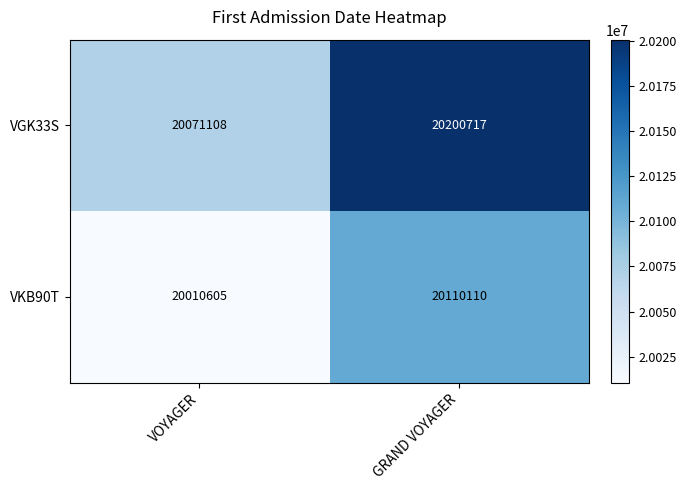

How many data points does each series have?

2